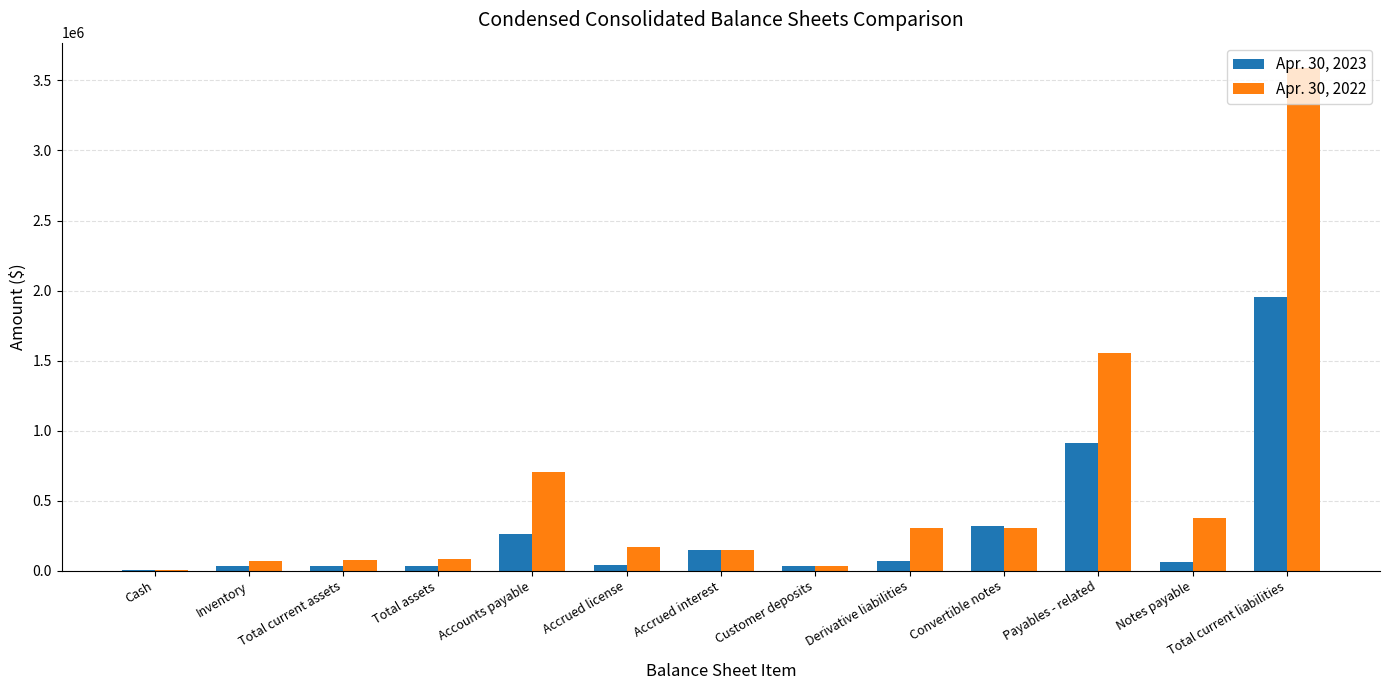

What is the highest value of the Apr. 30, 2023 series?

1954966